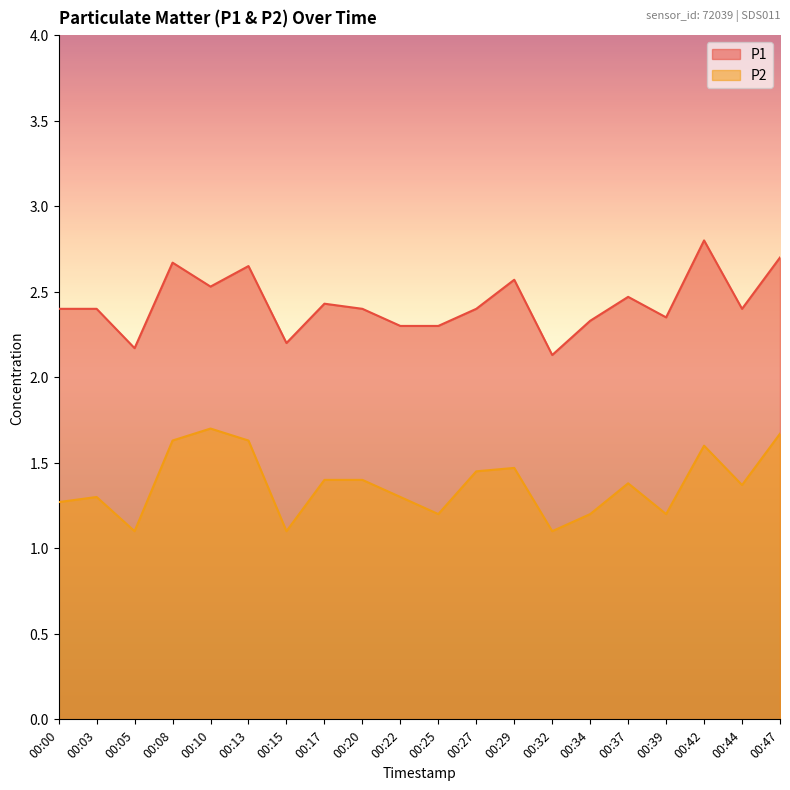

What is the spread (max minus min) of values at 00:17?

1.0